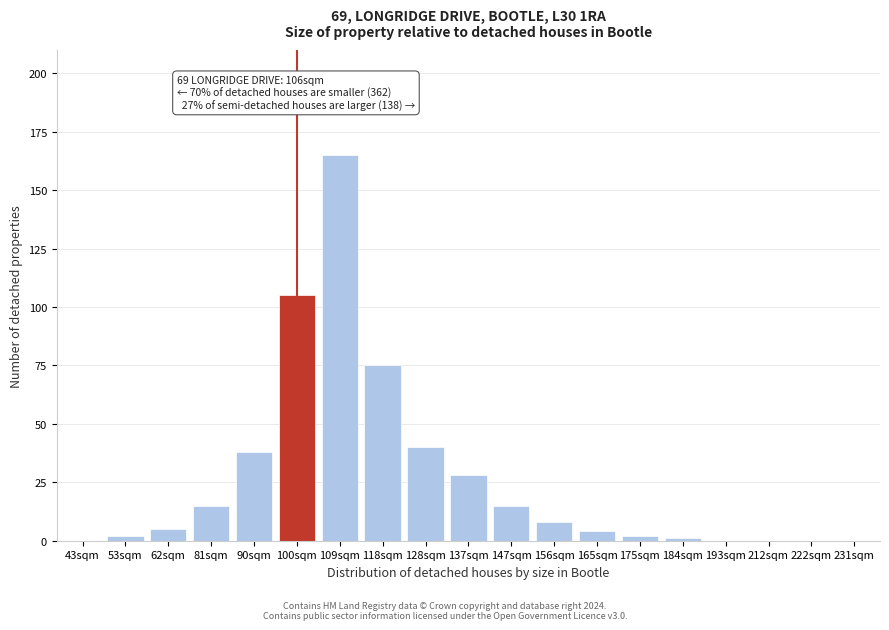

Reading right to left, transcribe all the data shown in this chart.

231sqm=0	222sqm=0	212sqm=0	193sqm=0	184sqm=1	175sqm=2	165sqm=4	156sqm=8	147sqm=15	137sqm=28	128sqm=40	118sqm=75	109sqm=165	100sqm=105	90sqm=38	81sqm=15	62sqm=5	53sqm=2	43sqm=0